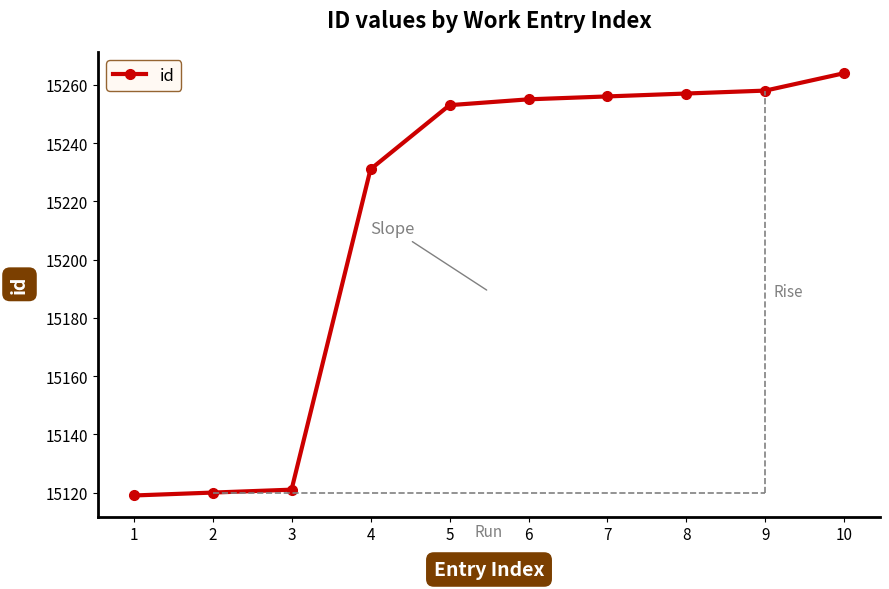

Which category has the highest value across all series?

10